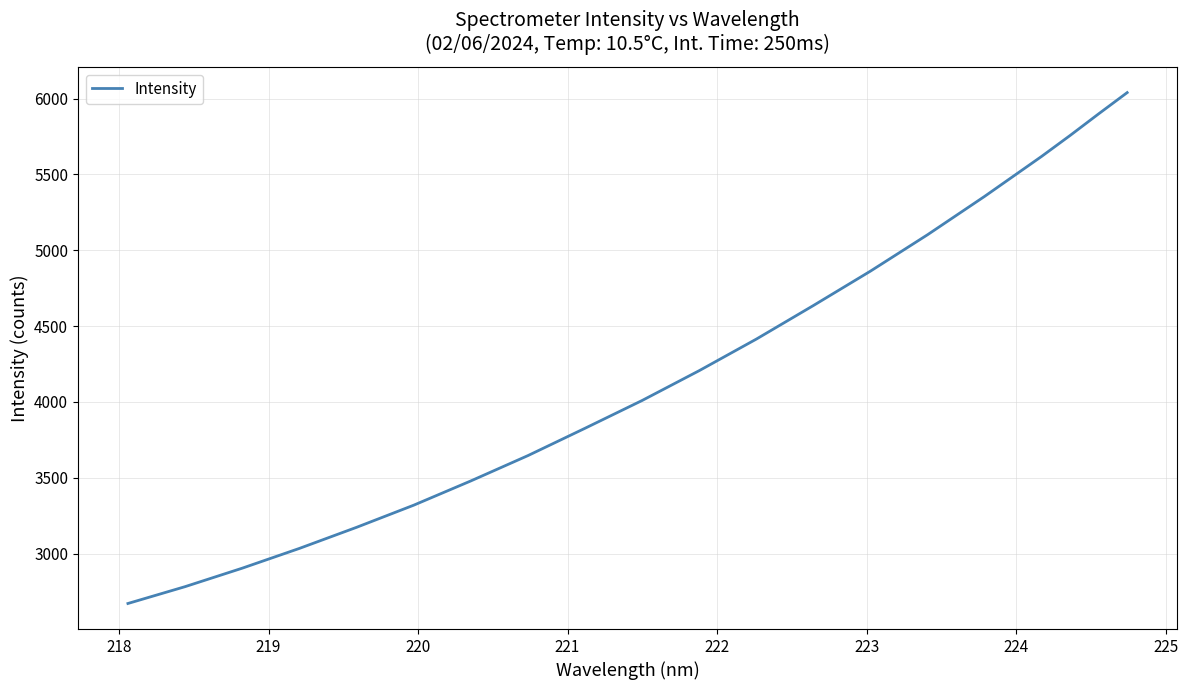

True or false: the data has more than 1 interior local peaks.

False